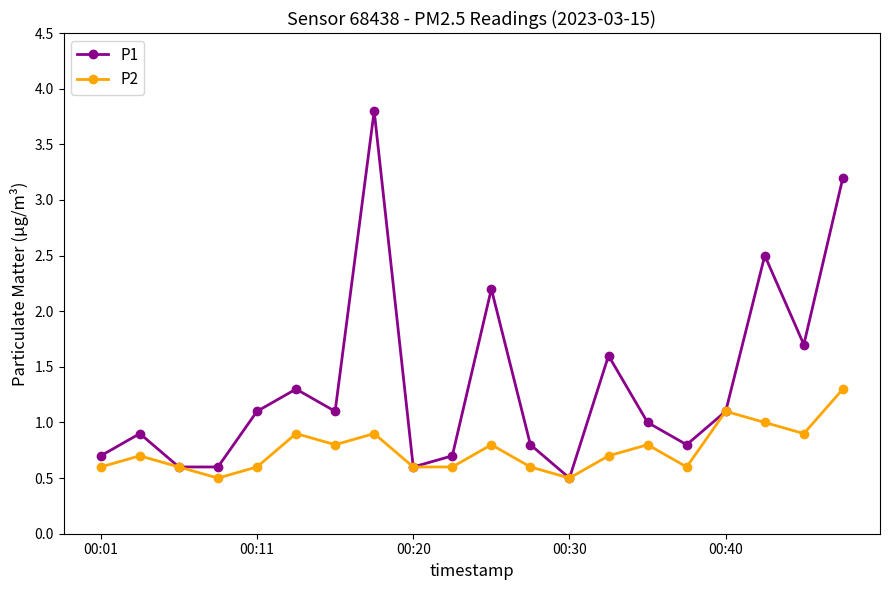

Which series has the widest spread of values?

P1